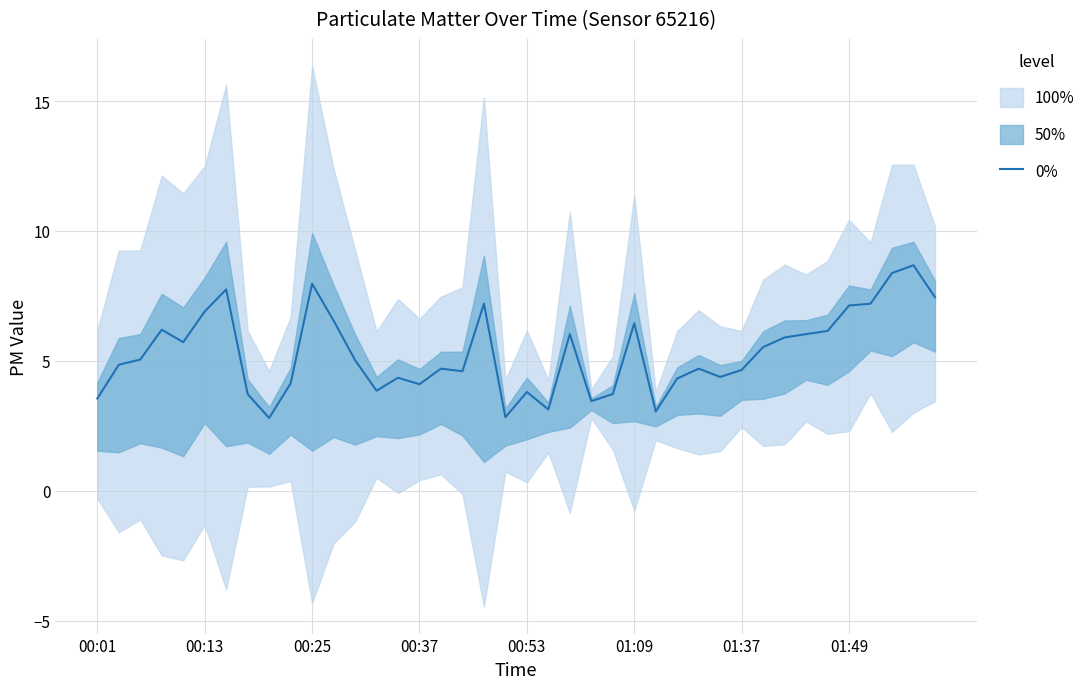

What is the change in value from 19 to 33?

+3.2